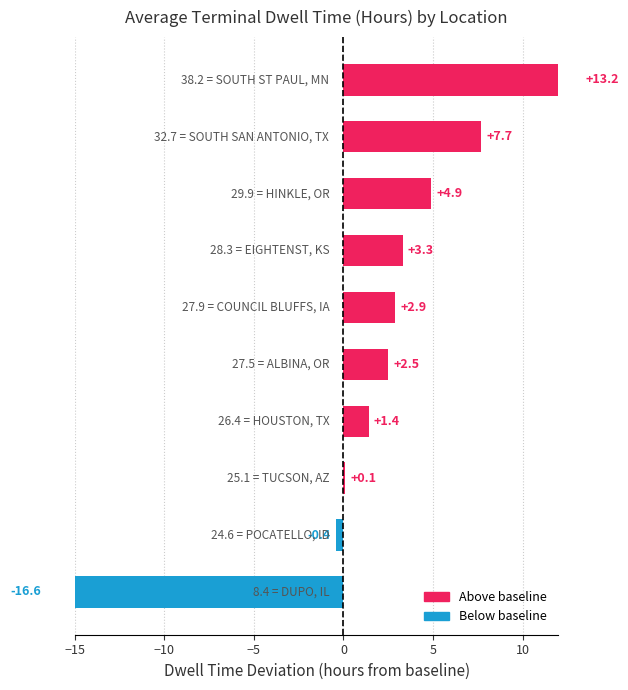

Where is the data nearest to the value 23?

POCATELLO, ID